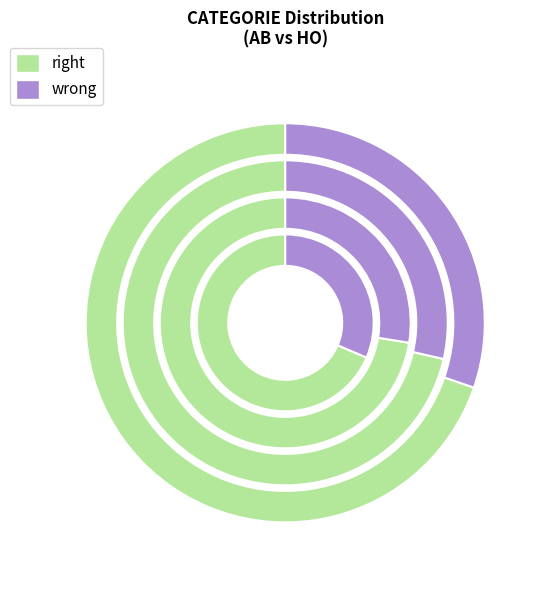

Between AB and HO, which is larger?

AB